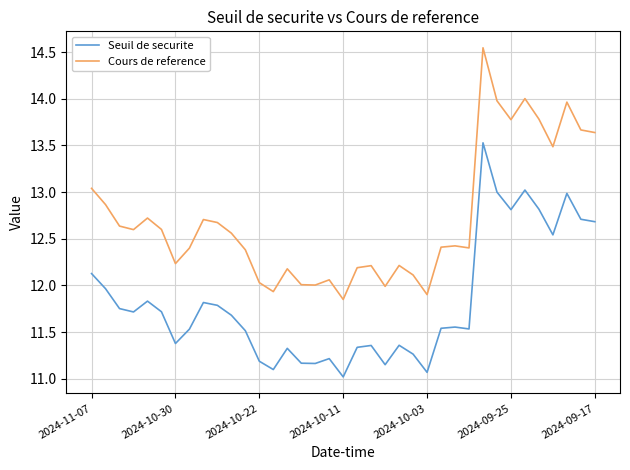

True or false: Cours de reference and Seuil de securite intersect in this chart.

False